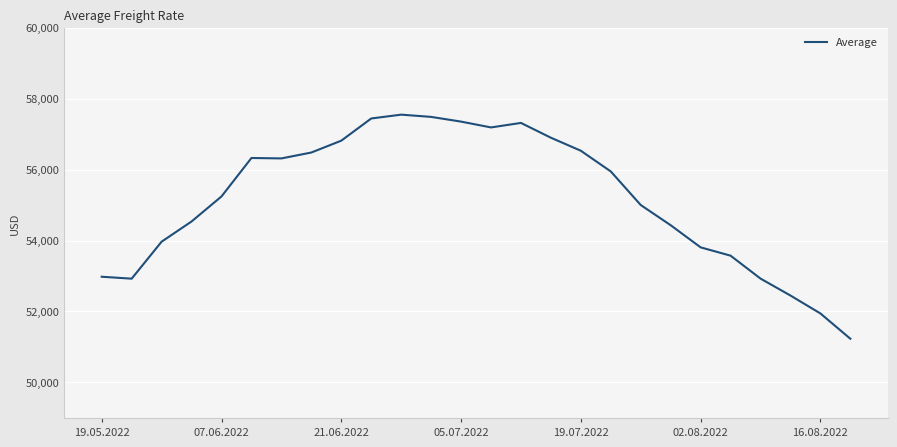

What is the smallest value displayed?

51232